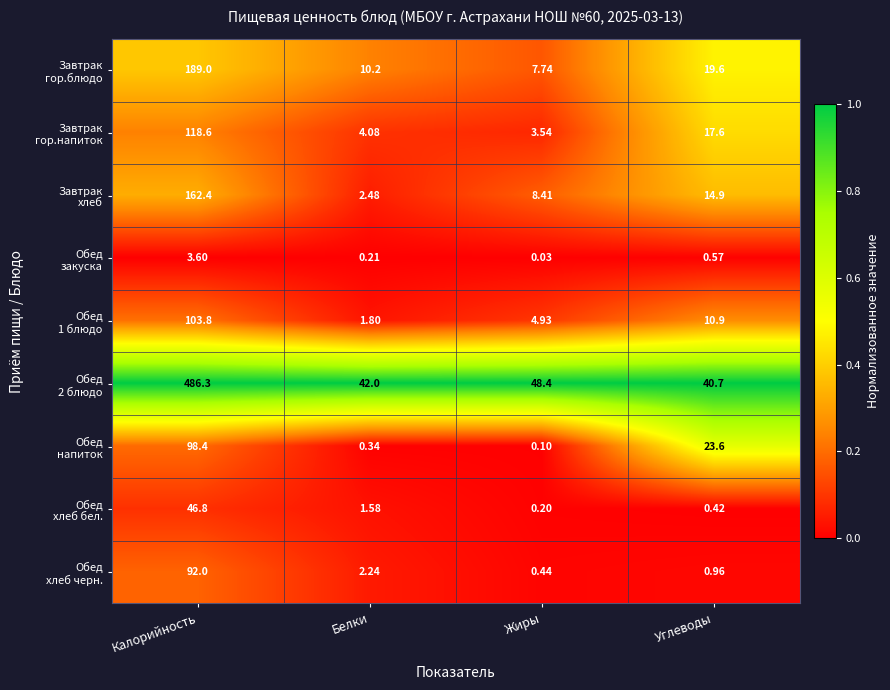

At which category is the sum across all series the highest?

Калорийность